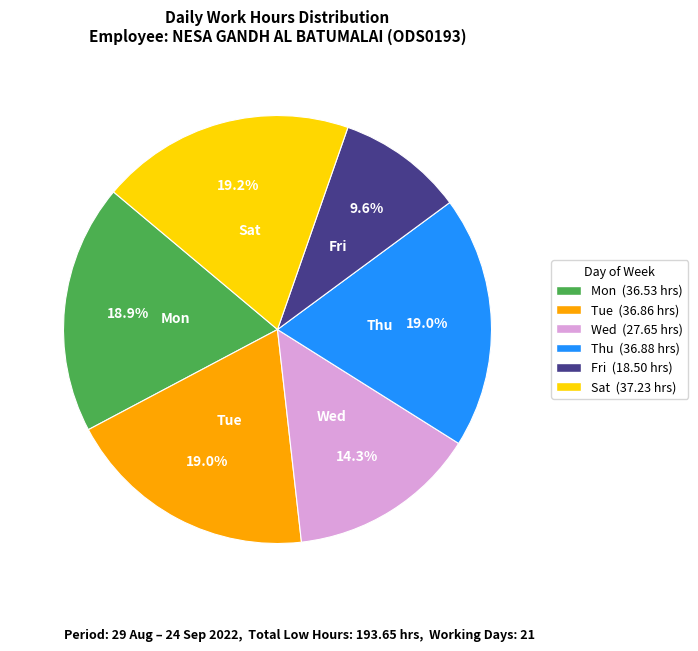

How many slices are in this pie chart?

6